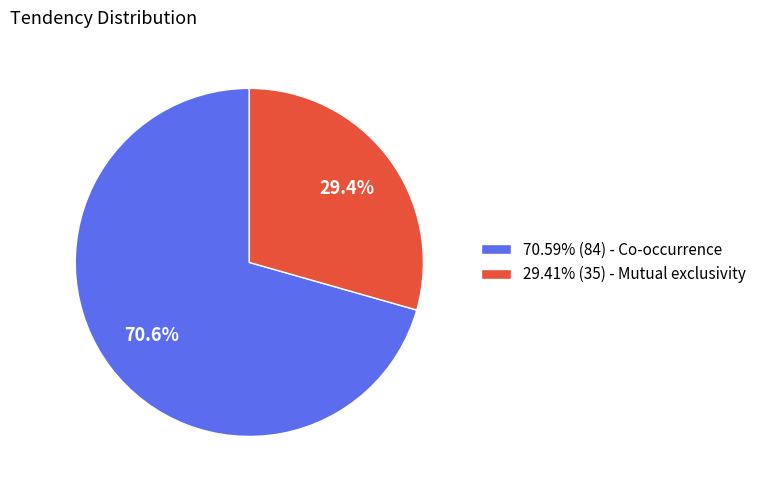

Does any single category account for the majority?

Yes